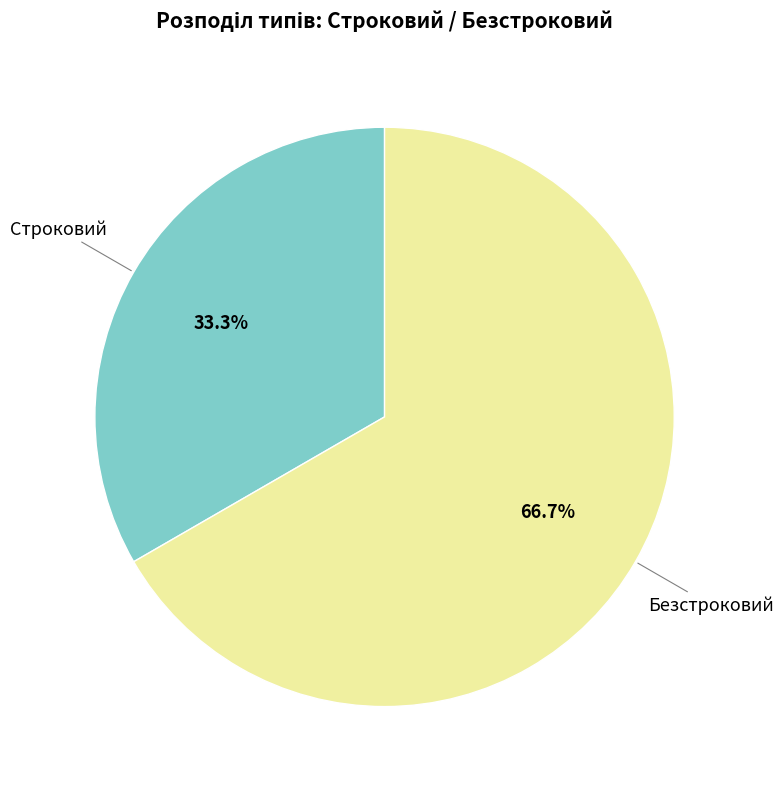

Is Строковий the majority of the pie?

No